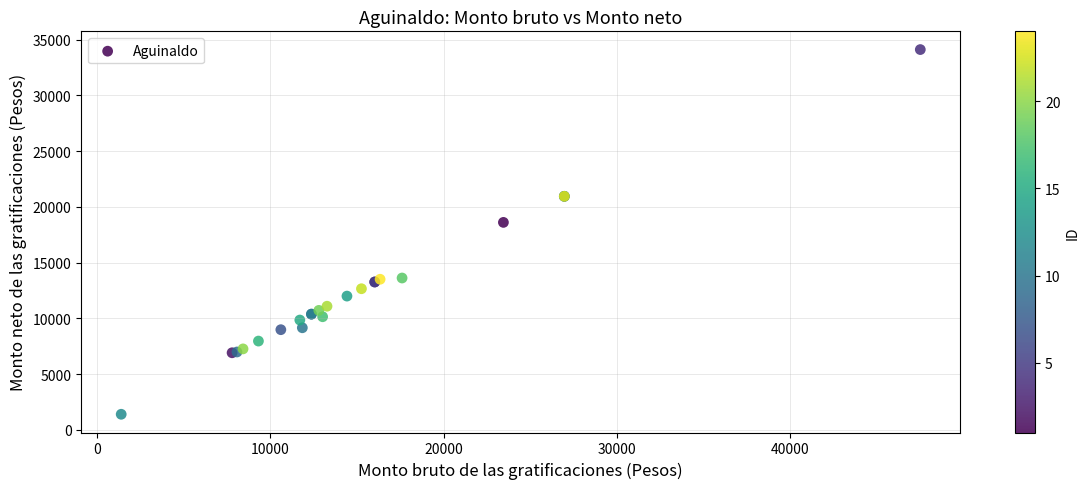

What Y value in the scatter plot is closest to 17757?

18612.3